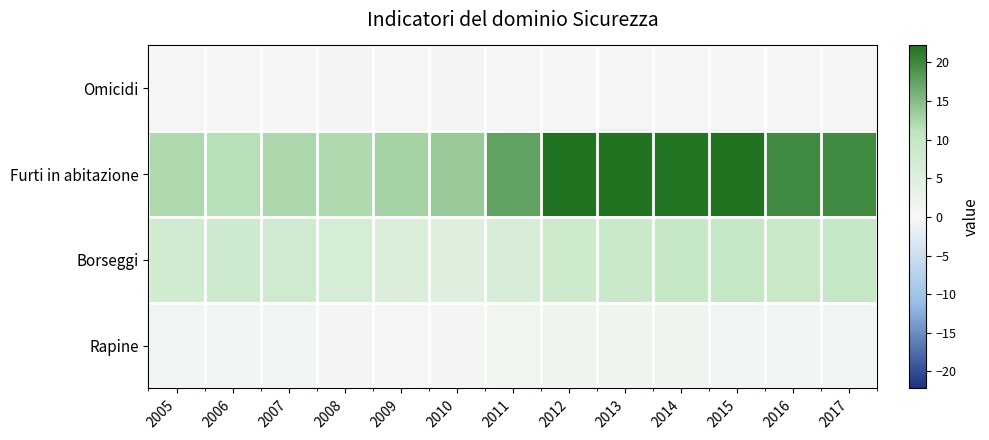

What is the smallest value displayed?

0.3